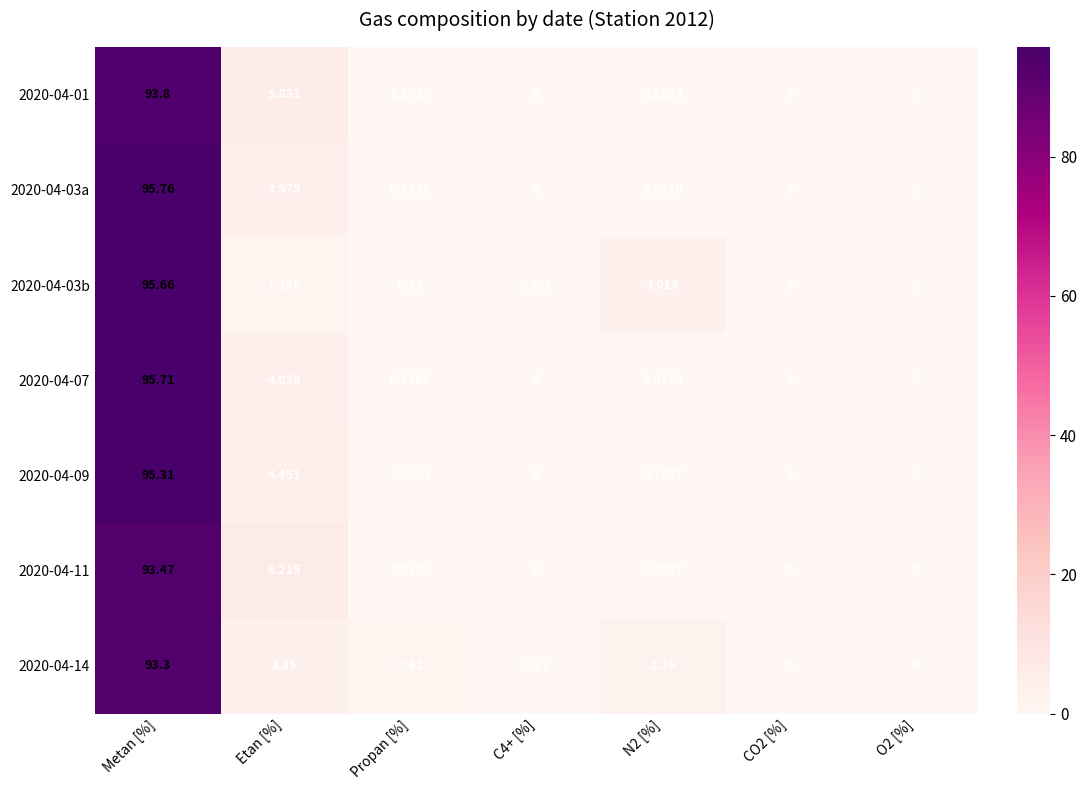

Count the number of categories in the chart.

7